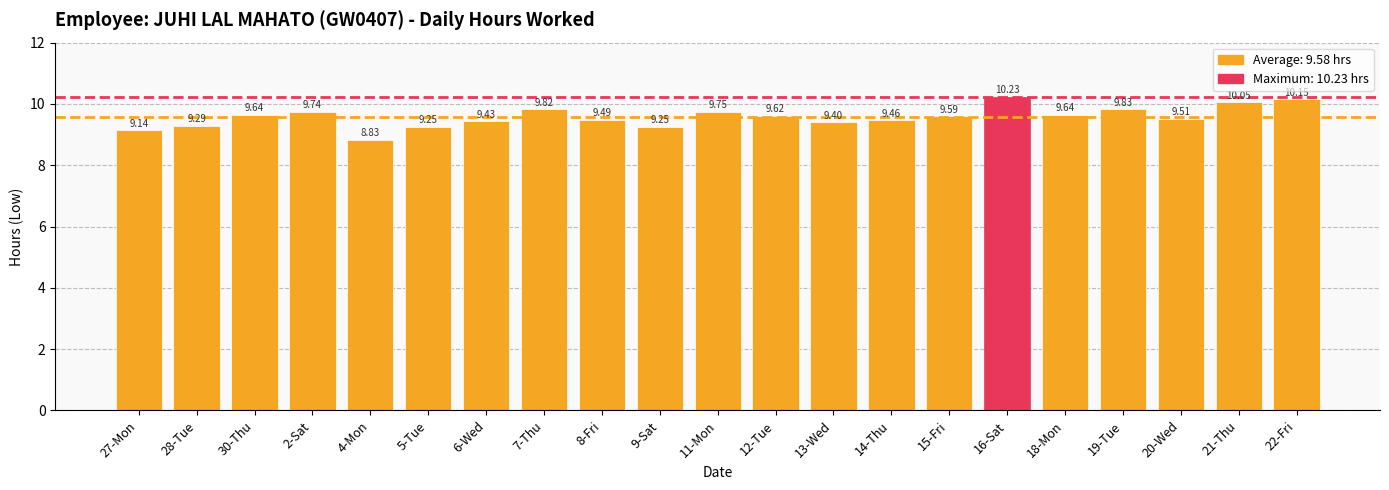

What is the change in value from 15-Fri to 21-Thu?

+0.5